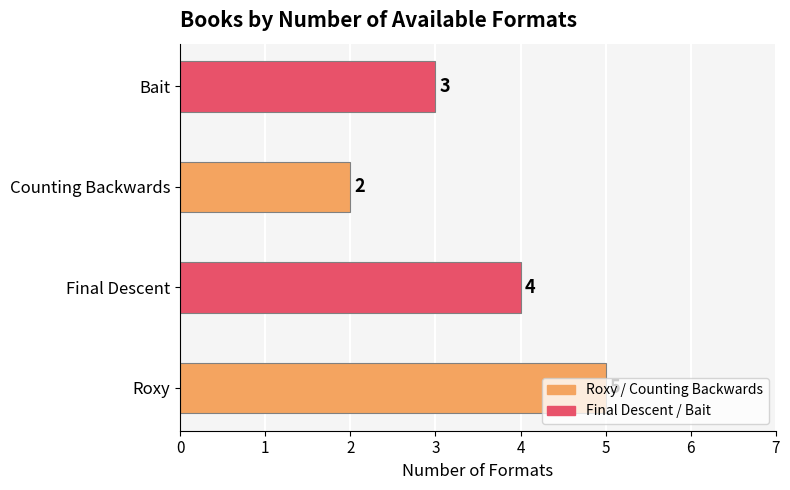

Which category has the lowest value across all series?

Counting Backwards